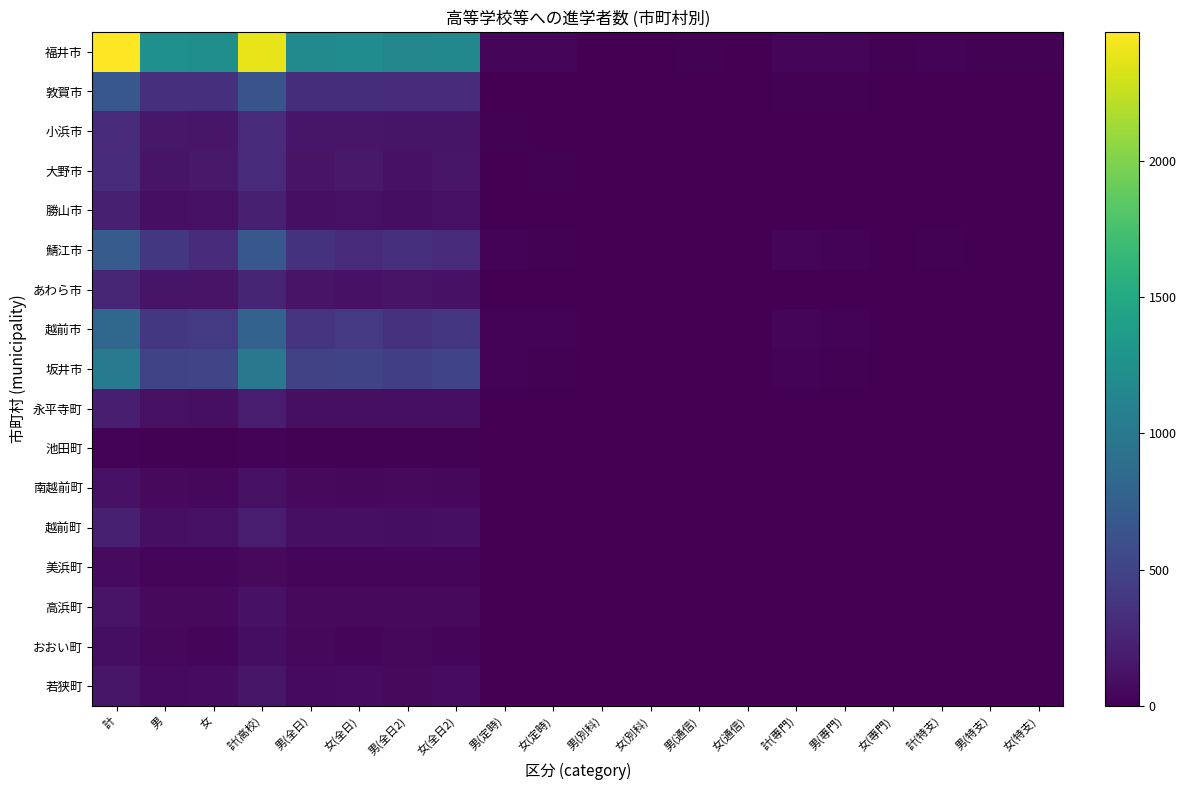

Which has a higher value, 男(特支) or 男(全日2)?

男(全日2)